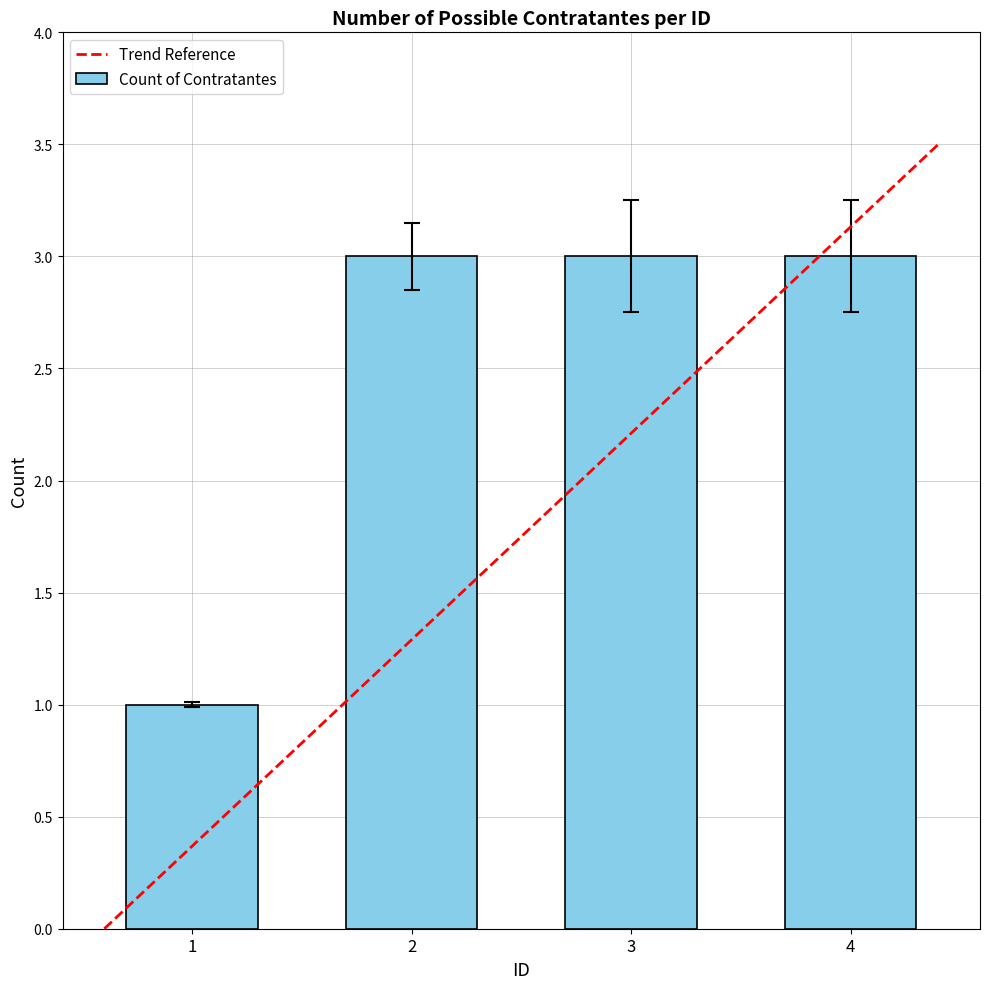

How many values are between 3 and 4?

3